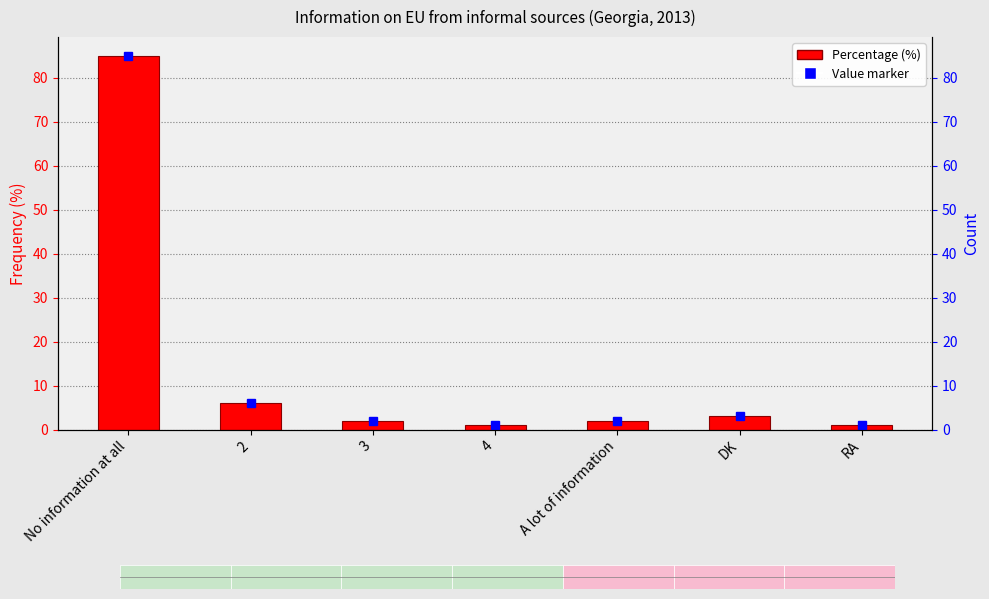

How many values exceed 2?

3